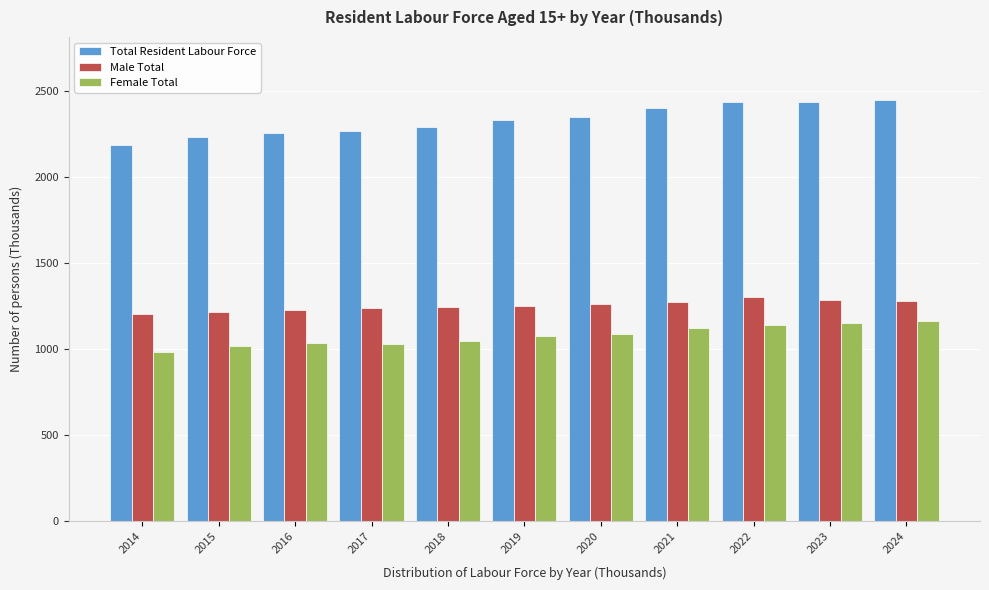

What is the maximum value for Total Resident Labour Force?

2446.4